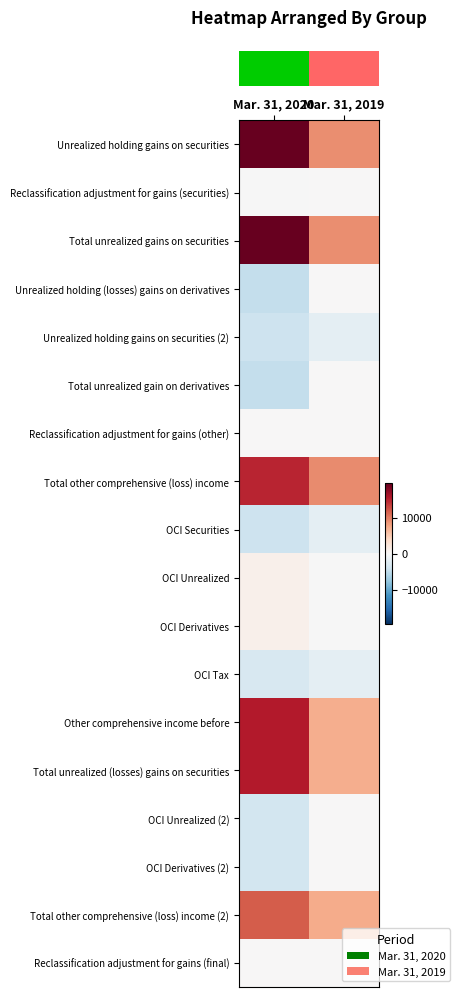

Between Mar. 31, 2020 and Mar. 31, 2019, which series saw the biggest shift?

row_0